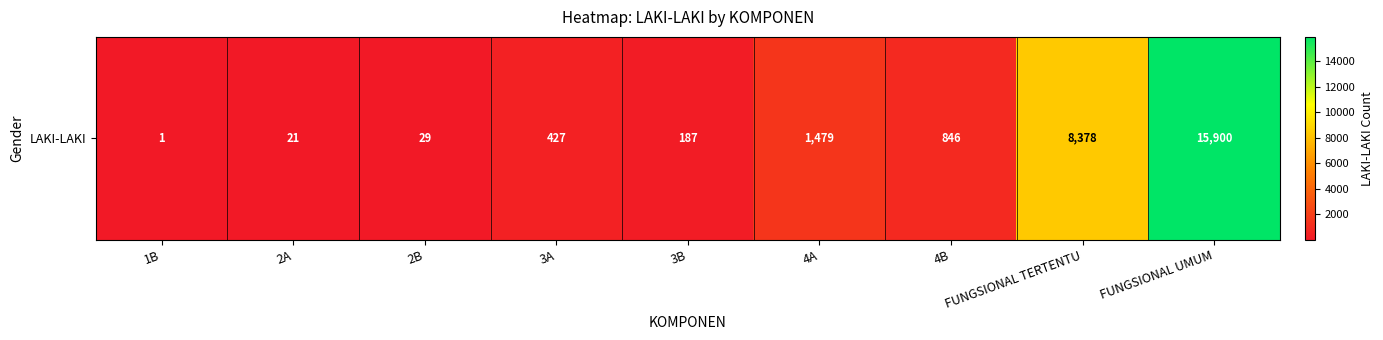

Rank the categories by value from highest to lowest.

FUNGSIONAL UMUM, FUNGSIONAL TERTENTU, 4A, 4B, 3A, 3B, 2B, 2A, 1B